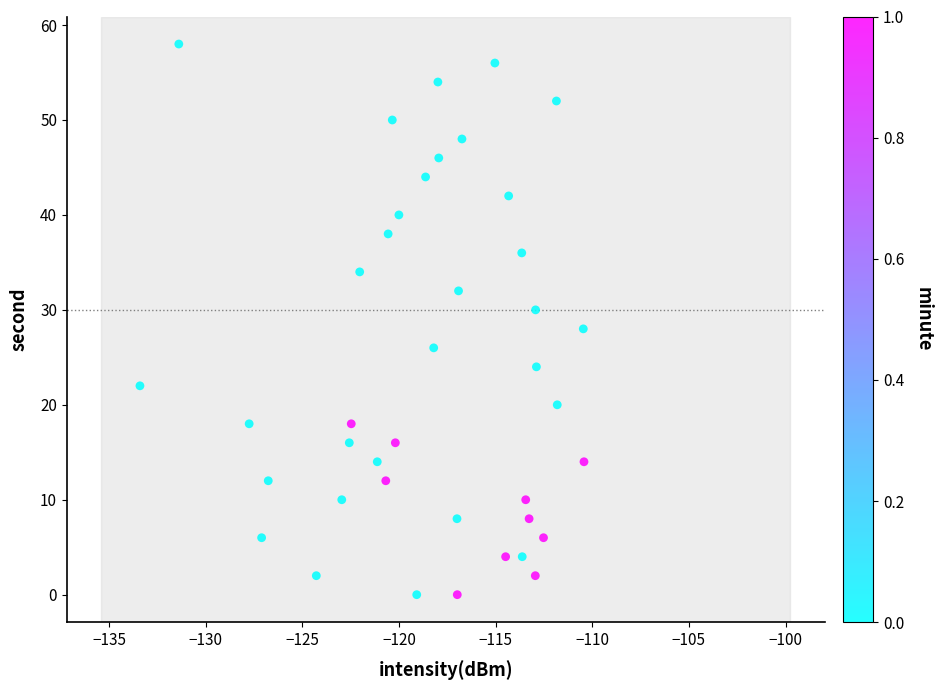

What is the range of Y values (max minus min)?

58